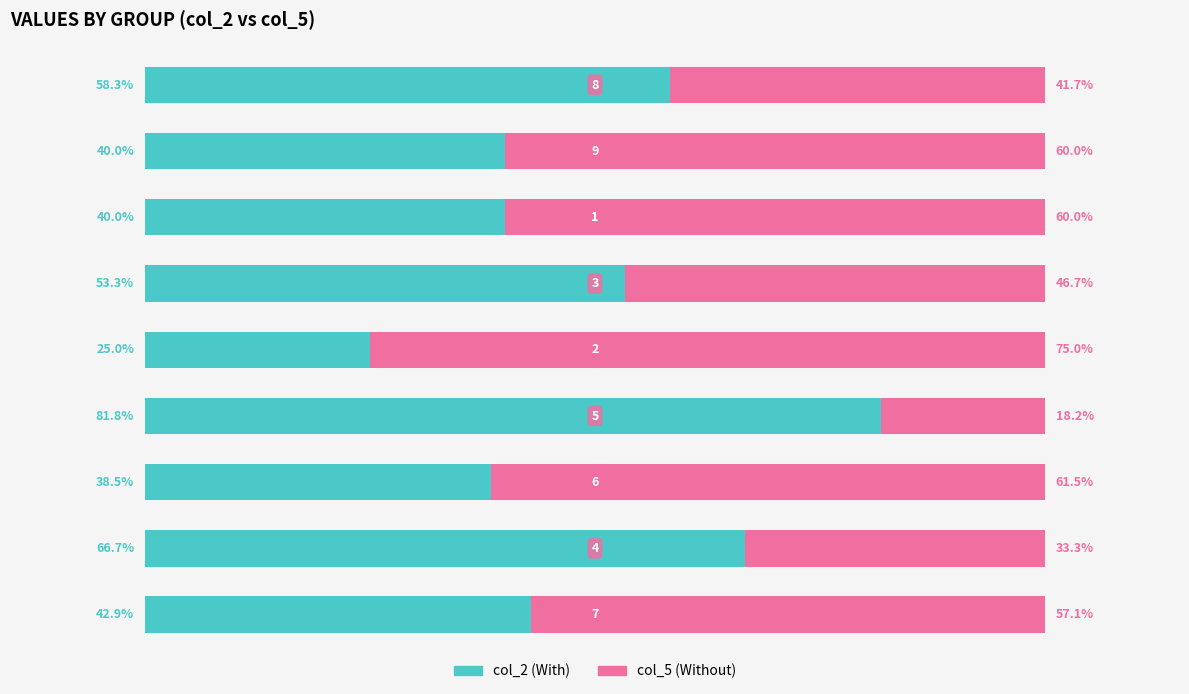

The col_2 series shows 38.5 at 6. True or false?

True